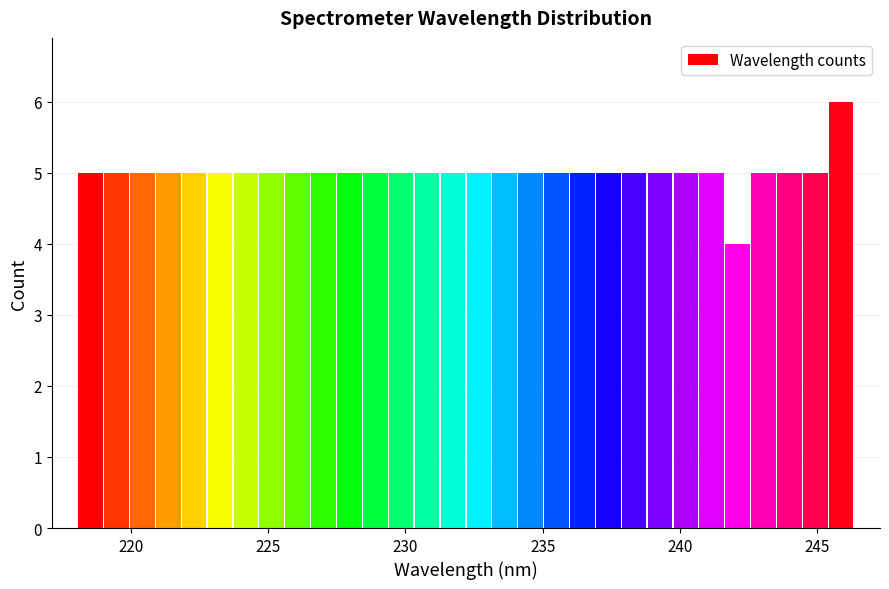

Around what value on the x-axis is the tallest bar? Give the approximate position of its centre, as read against the axis.

246.0